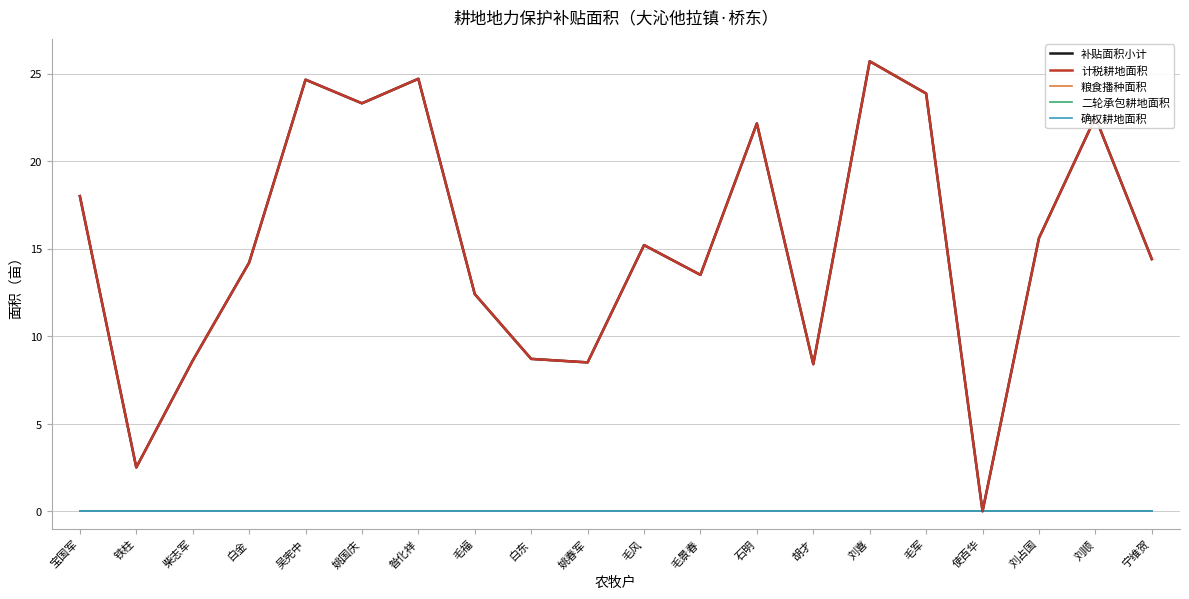

Is the value of 二轮承包耕地面积 at 吴宪中 greater than the value of 粮食播种面积 at 刘顺?

No